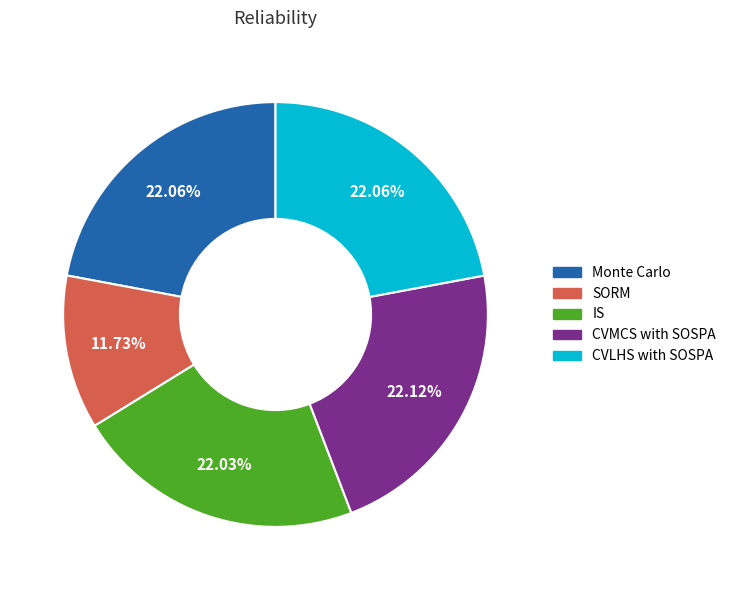

Does IS represent more than half of the total?

No